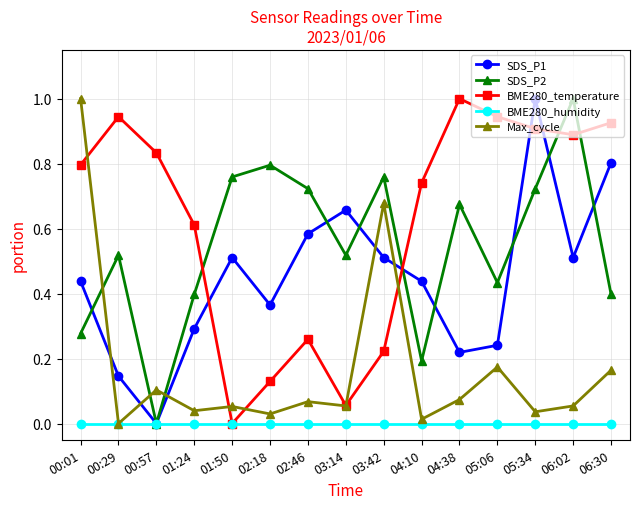

At 00:01, list the series in order from smallest to largest.

BME280_humidity, SDS_P2, SDS_P1, BME280_temperature, Max_cycle